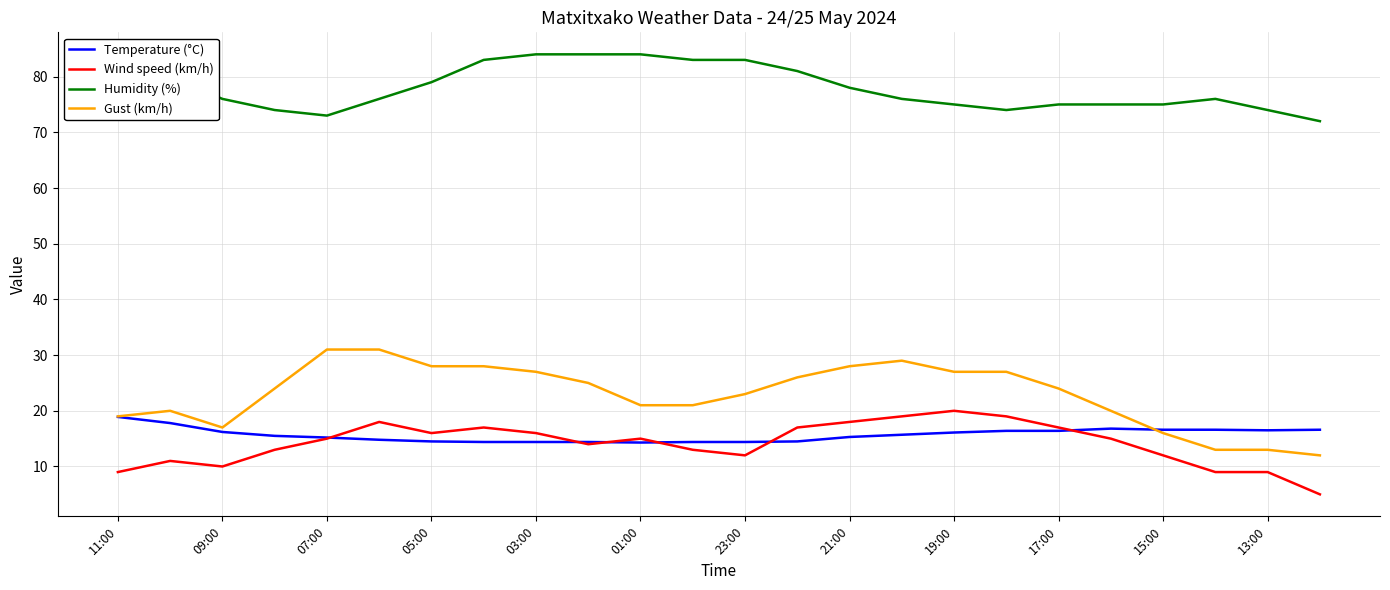

True or false: Humidity (%) and Gust (km/h) cross at least once.

False